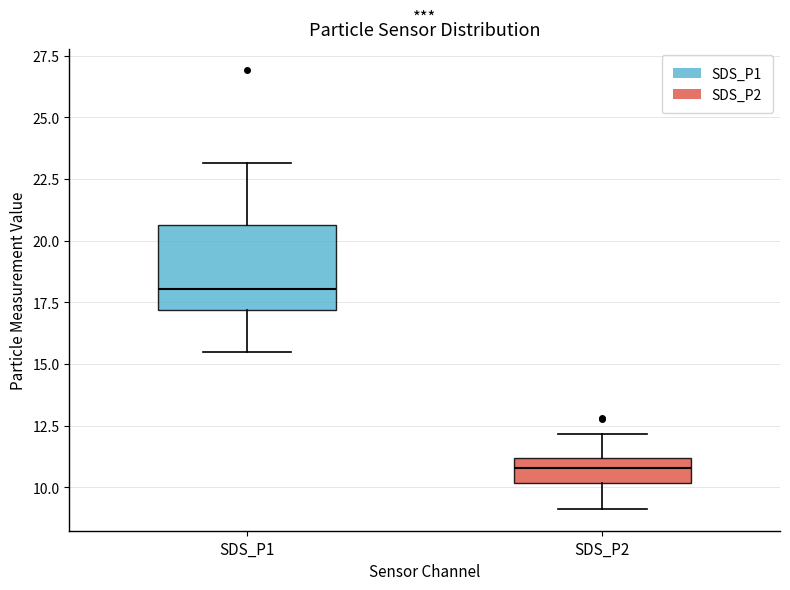

Where is the lower edge of the box for SDS_P1 on the y-axis? The values are not printed on the chart, so give them approximately, as read against the axis.

17.0